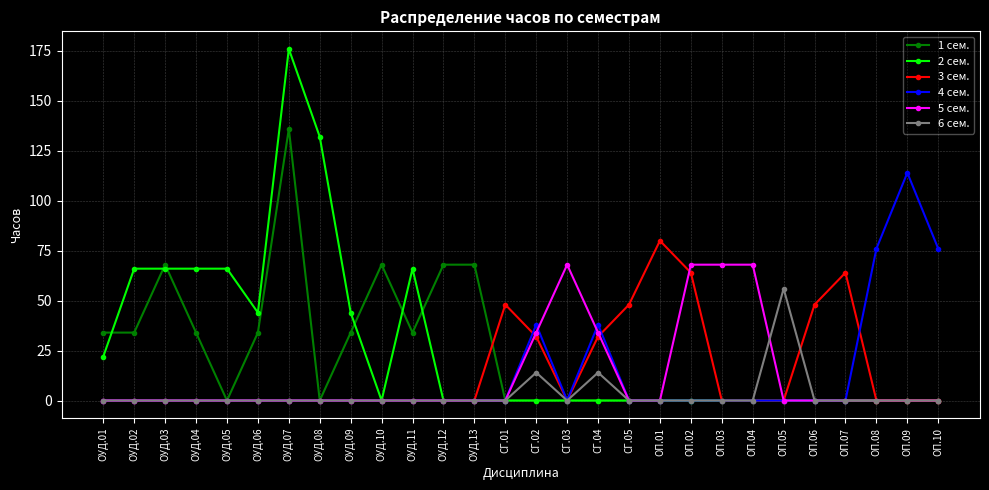

At which category is the sum across all series the highest?

ОУД.07